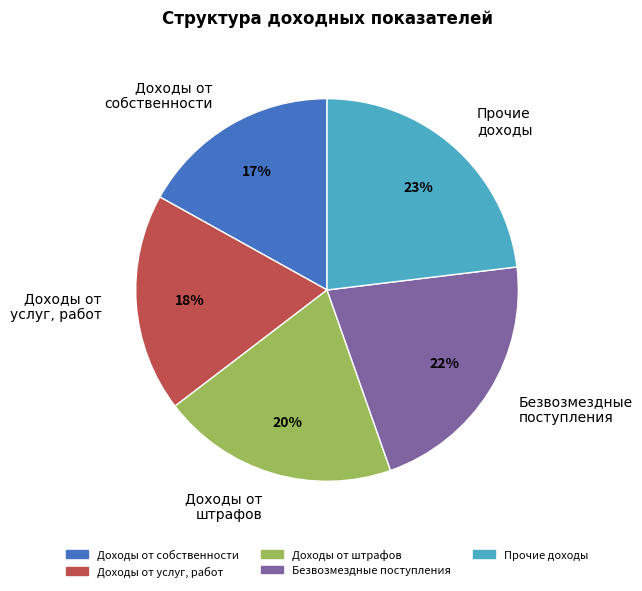

Is Прочие доходы the majority of the pie?

No